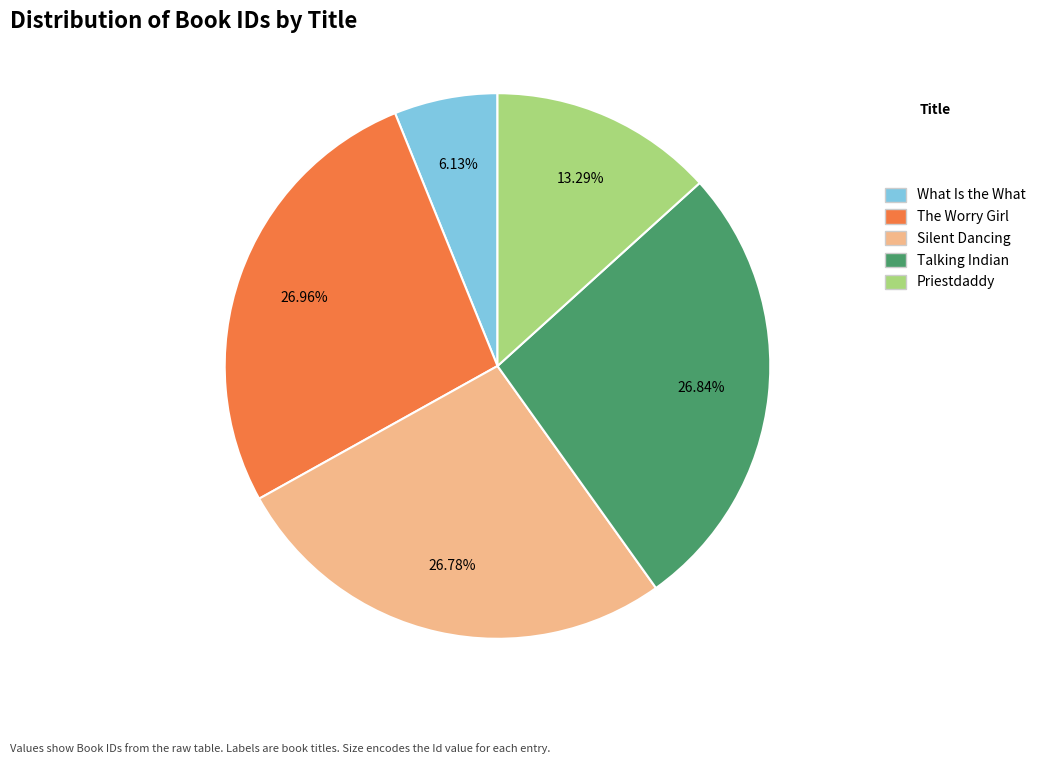

Is there any slice that represents more than half of the pie?

No